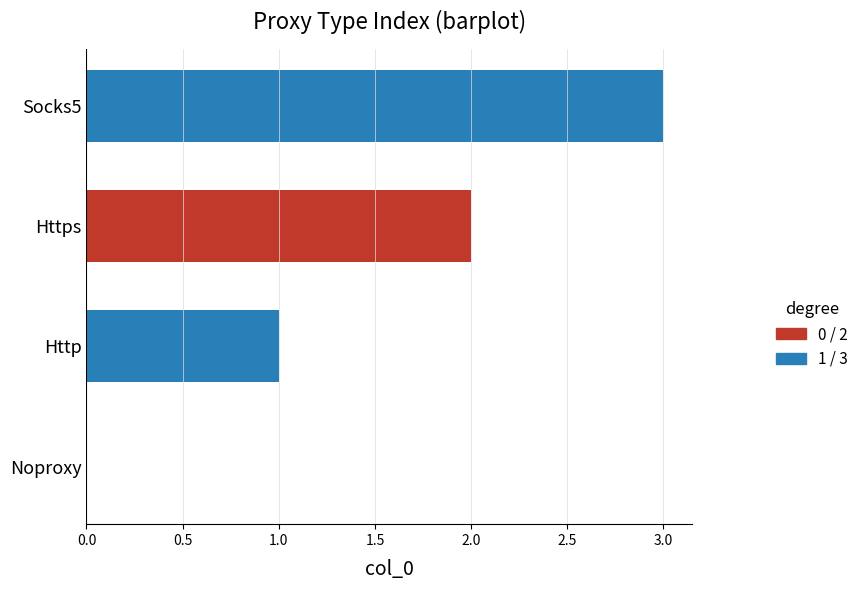

Which has a higher value, Socks5 or Noproxy?

Socks5